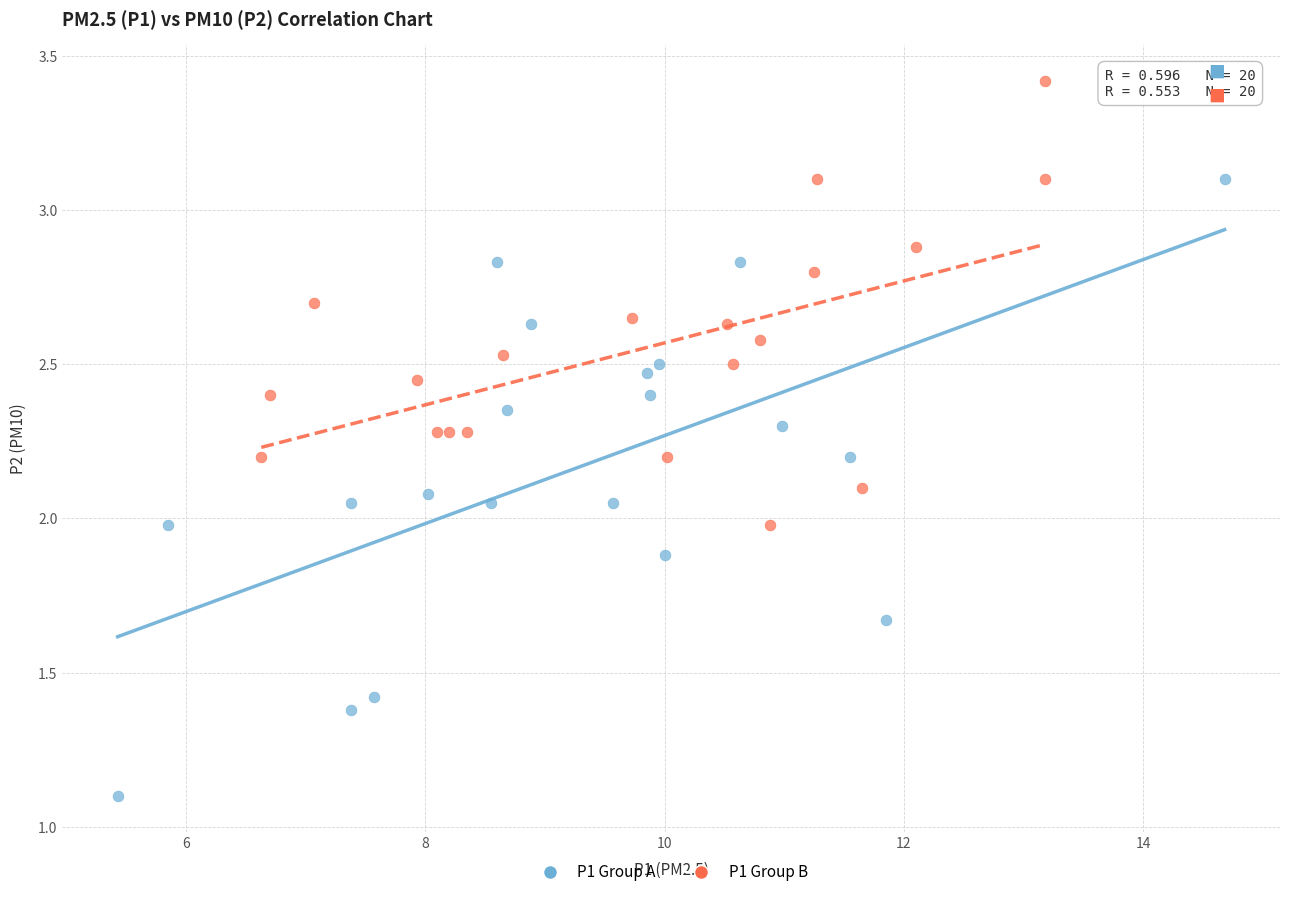

Which series reaches the minimum Y coordinate?

P1 Group A